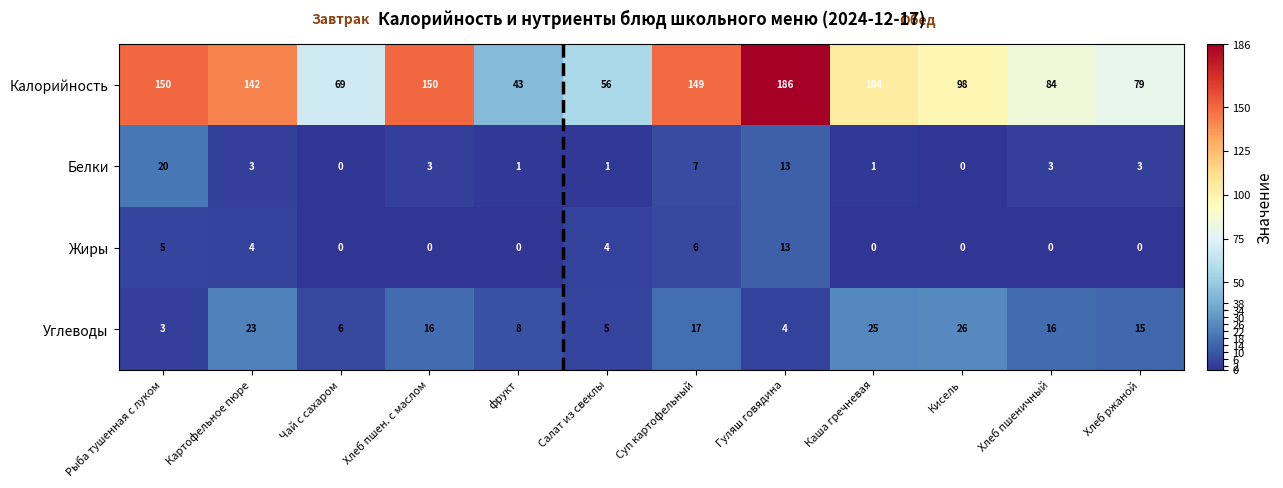

Which series has the widest spread of values?

Калорийность